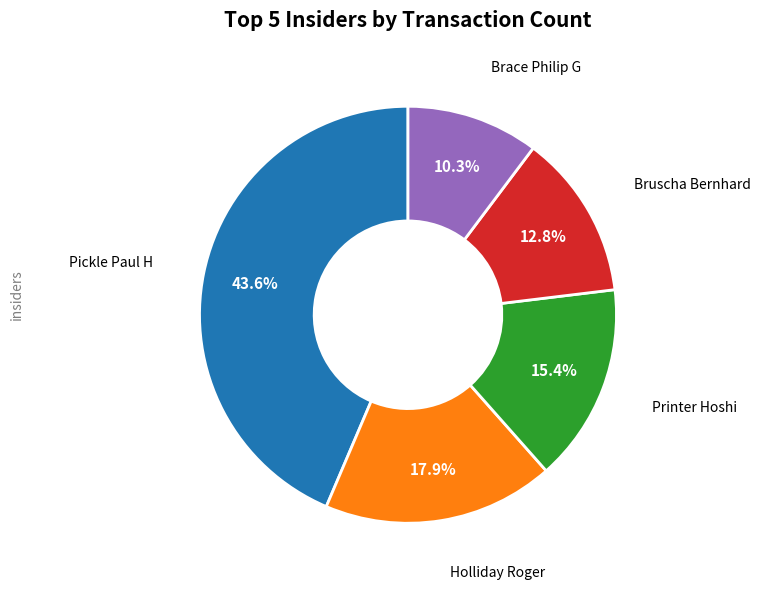

Is there any slice that represents more than half of the pie?

No